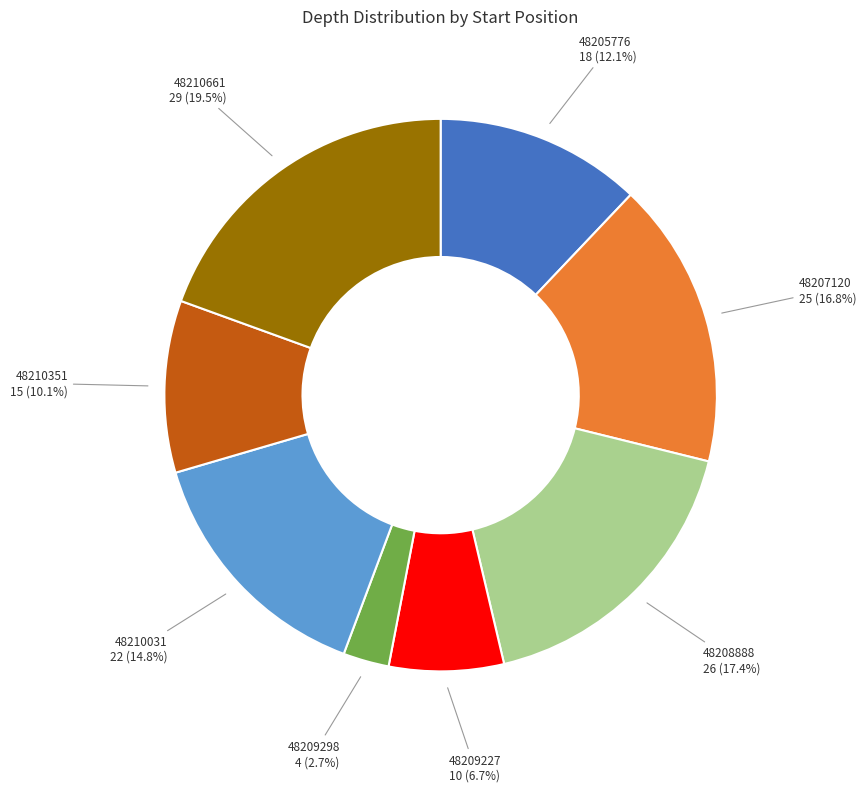

To the nearest percent, what percentage of the pie is 48205776?

12%